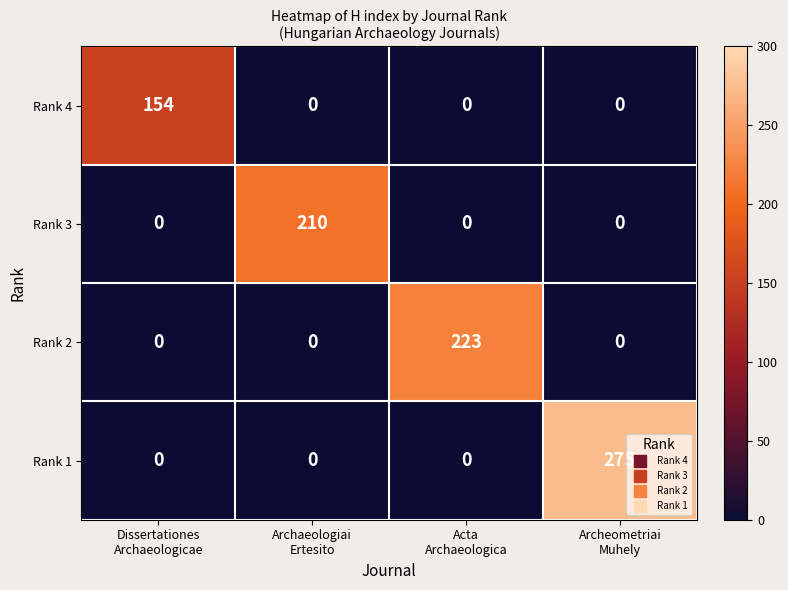

Which series has the largest total across all categories?

Rank 1